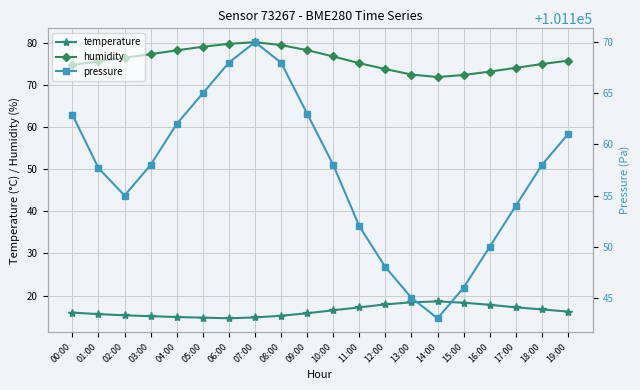

Does the chart display data point markers on the line(s)?

Yes